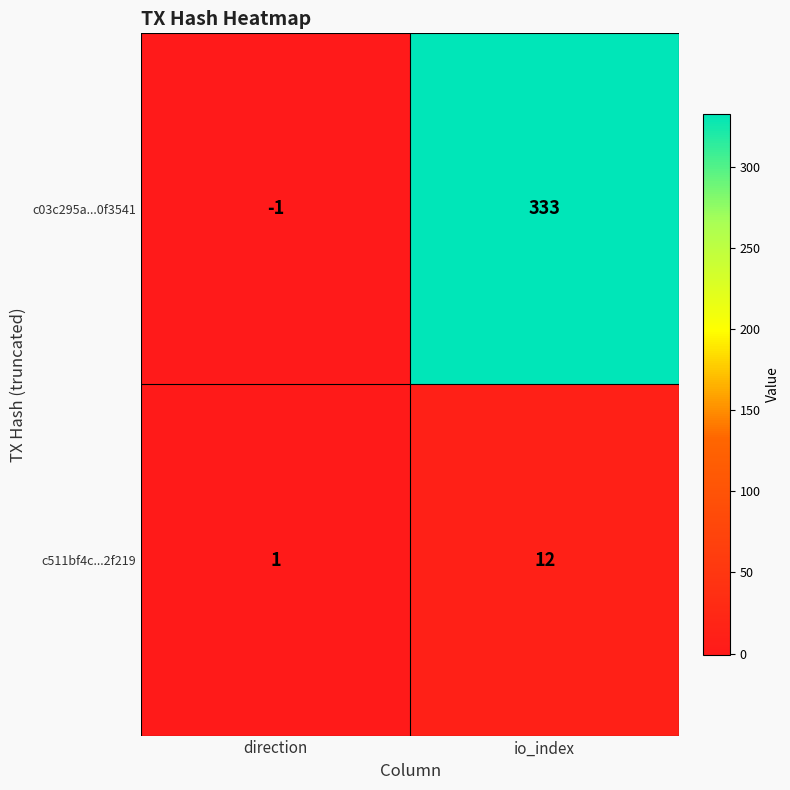

What is the spread (max minus min) of values at direction?

2